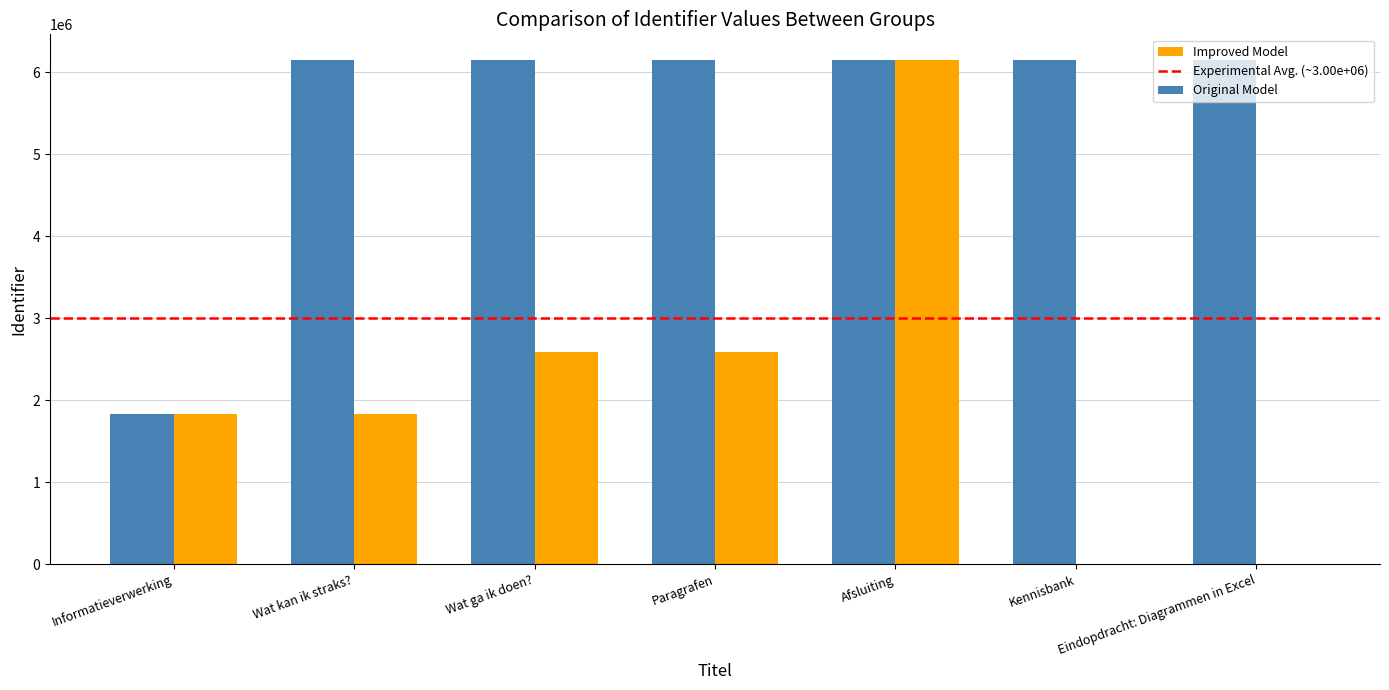

What is the sum of the Improved Model values at Afsluiting and Wat kan ik straks??

7989543